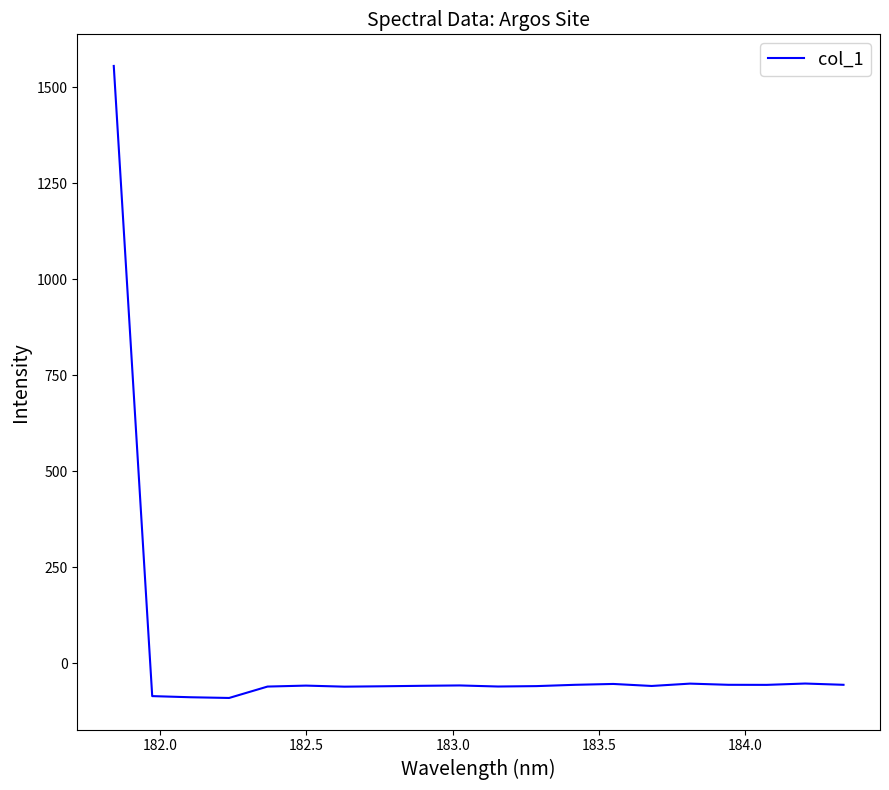

How many values are below -58?

12